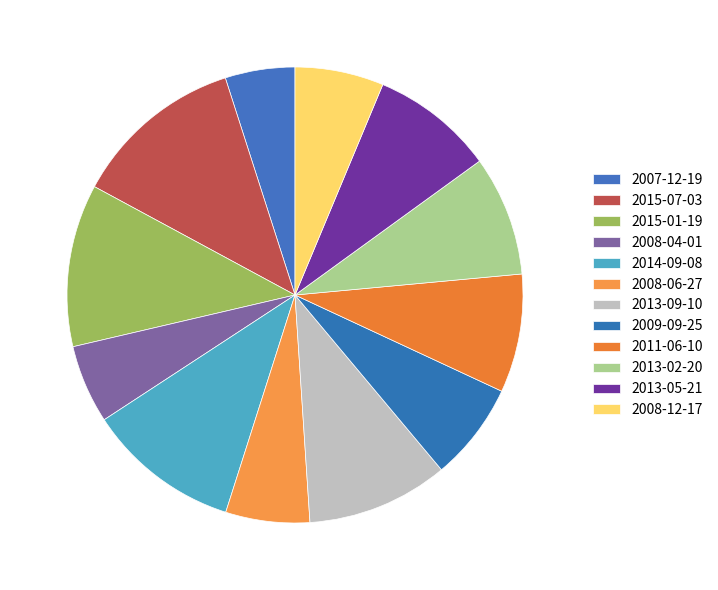

Combined, what portion of the pie is 2013-02-20 and 2008-06-27?

14.5%